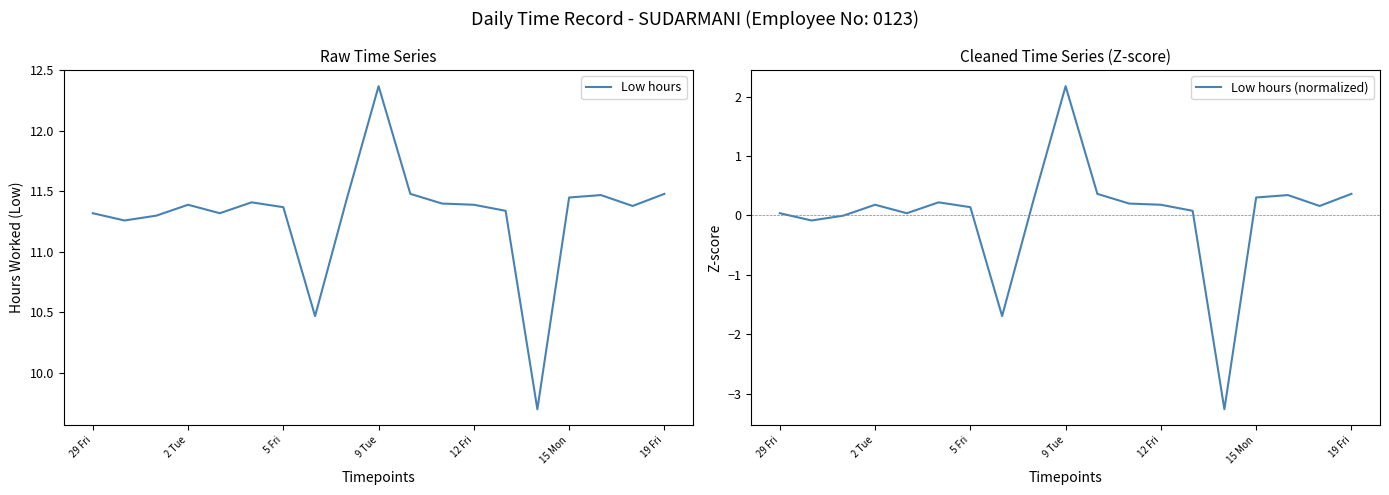

True or false: Low hours and Low hours (normalized) intersect in this chart.

False